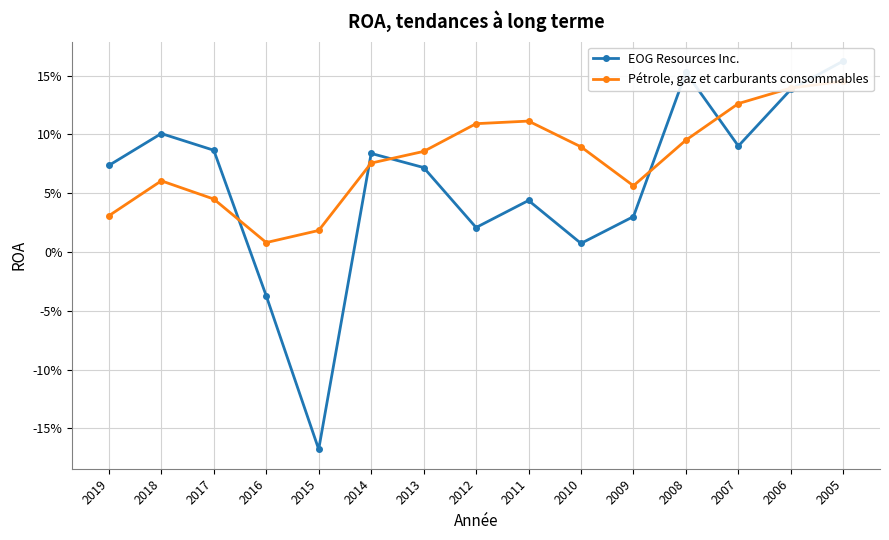

What is the difference between the maximum and minimum values in the Pétrole, gaz et carburants consommables series?

0.1